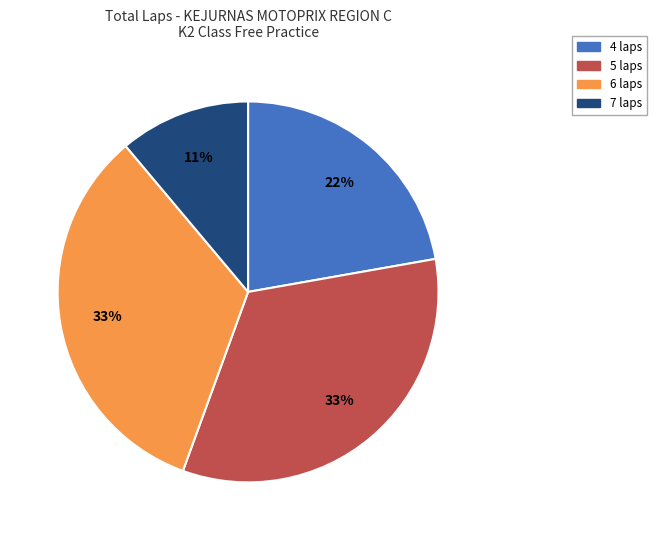

To the nearest percent, what portion does 4 laps represent?

22%